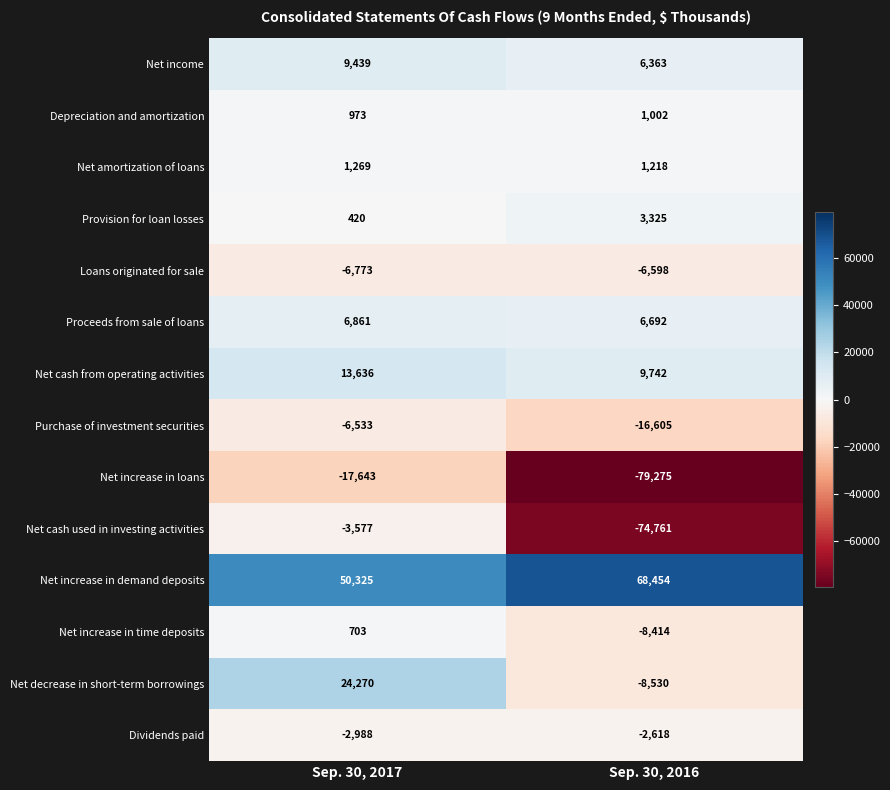

Reading left to right, what are all the values shown in this chart?

Net income: Sep. 30, 2017=9439	Sep. 30, 2016=6363
Depreciation and amortization: Sep. 30, 2017=973	Sep. 30, 2016=1002
Net amortization of loans: Sep. 30, 2017=1269	Sep. 30, 2016=1218
Provision for loan losses: Sep. 30, 2017=420	Sep. 30, 2016=3325
Loans originated for sale: Sep. 30, 2017=-6773	Sep. 30, 2016=-6598
Proceeds from sale of loans: Sep. 30, 2017=6861	Sep. 30, 2016=6692
Net cash from operating activities: Sep. 30, 2017=13636	Sep. 30, 2016=9742
Purchase of investment securities: Sep. 30, 2017=-6533	Sep. 30, 2016=-16605
Net increase in loans: Sep. 30, 2017=-17643	Sep. 30, 2016=-79275
Net cash used in investing activities: Sep. 30, 2017=-3577	Sep. 30, 2016=-74761
Net increase in demand deposits: Sep. 30, 2017=50325	Sep. 30, 2016=68454
Net increase in time deposits: Sep. 30, 2017=703	Sep. 30, 2016=-8414
Net decrease in short-term borrowings: Sep. 30, 2017=24270	Sep. 30, 2016=-8530
Dividends paid: Sep. 30, 2017=-2988	Sep. 30, 2016=-2618